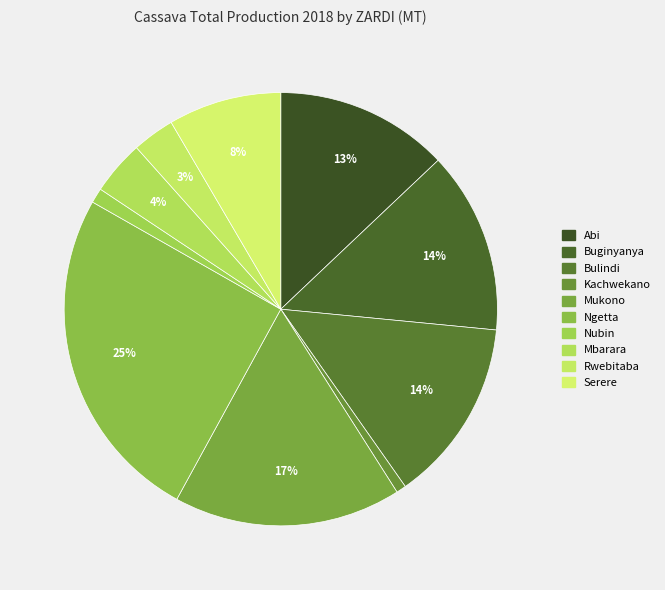

How many slices are in this pie chart?

10